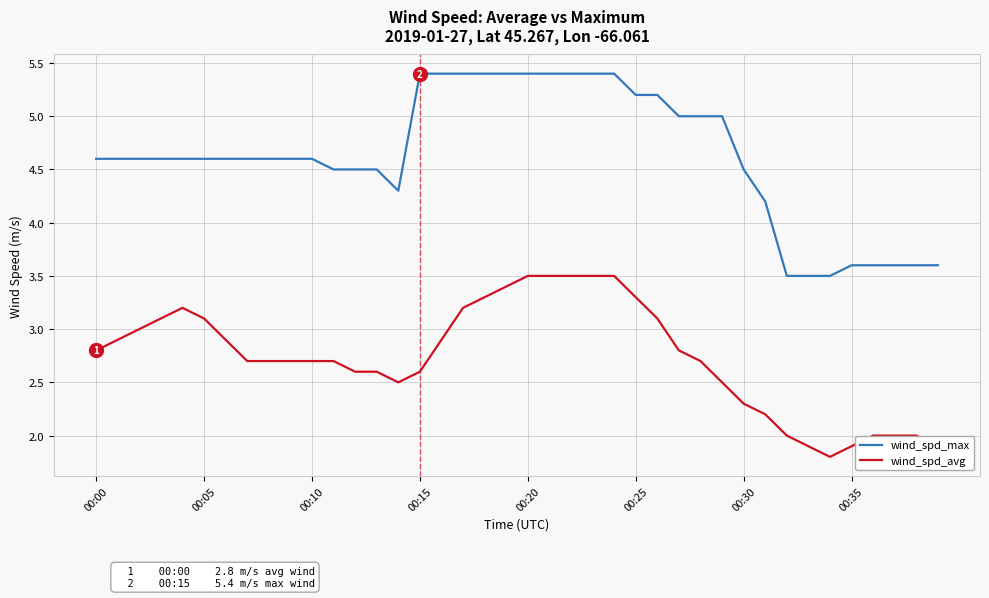

True or false: wind_spd_avg and wind_spd_max cross at least once.

False